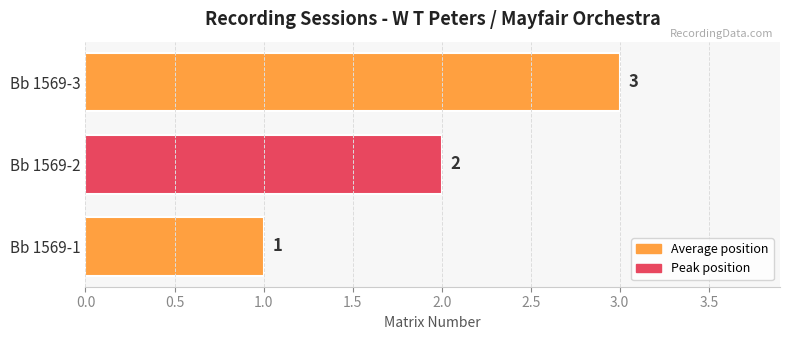

Rank the categories by value from lowest to highest.

Bb 1569-1, Bb 1569-2, Bb 1569-3